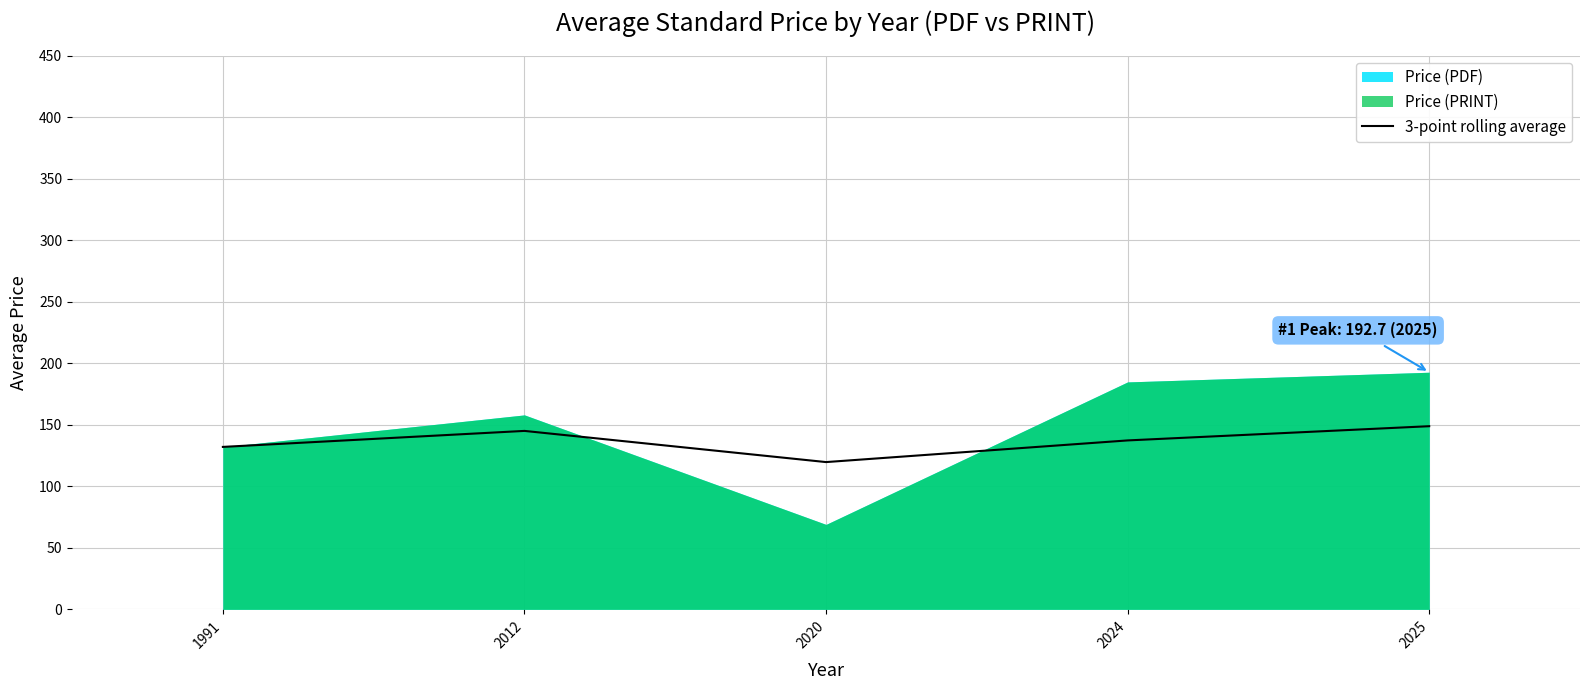

List the labels in order of value, largest first.

2025, 2012, 2024, 1991, 2020